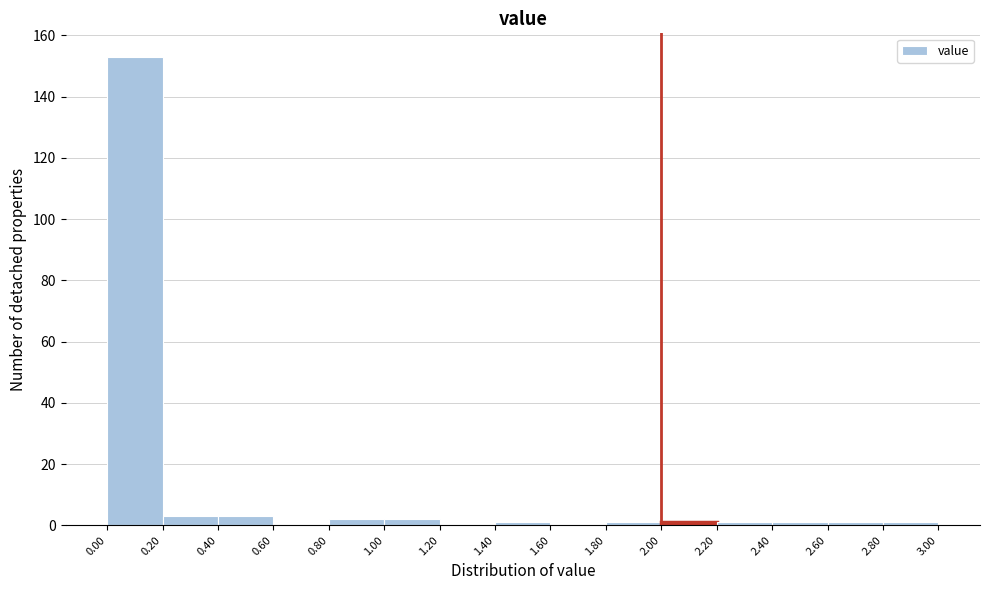

Which range on the x-axis has the tallest bar?

0.00 to 0.20